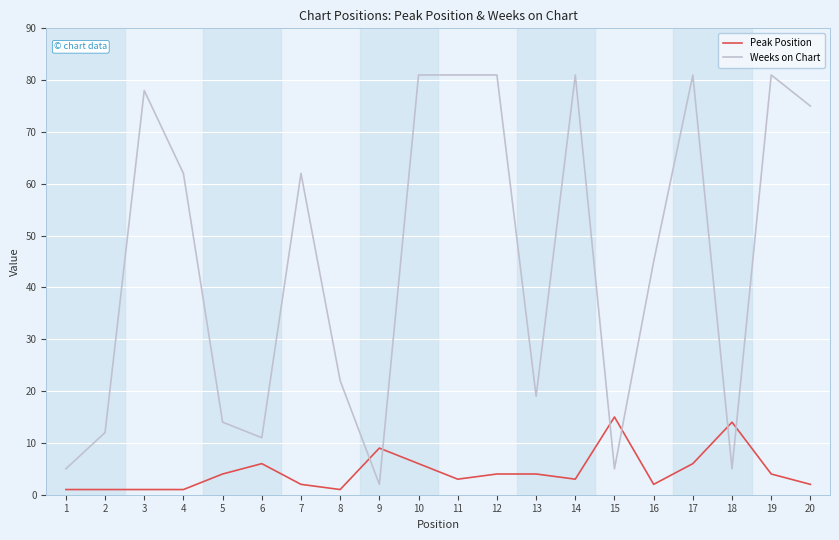

True or false: Weeks on Chart and Peak Position intersect in this chart.

True